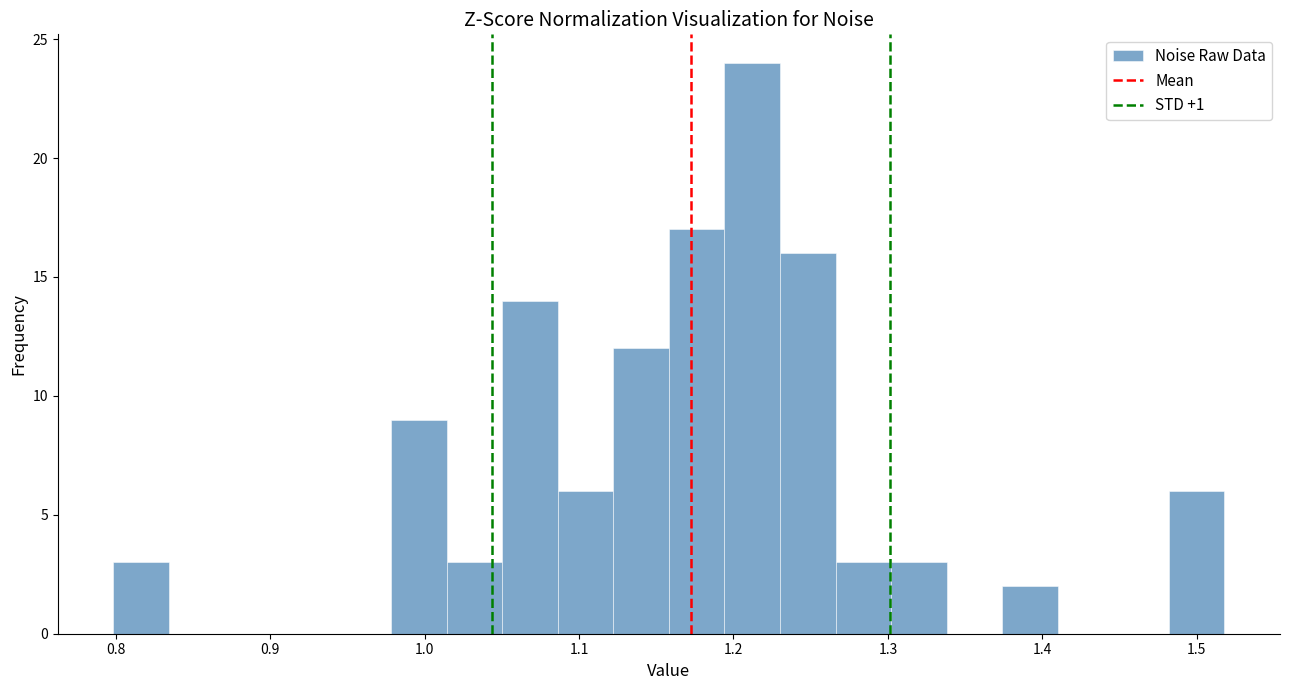

Around what value on the x-axis is the tallest bar? Give the approximate position of its centre, as read against the axis.

1.21